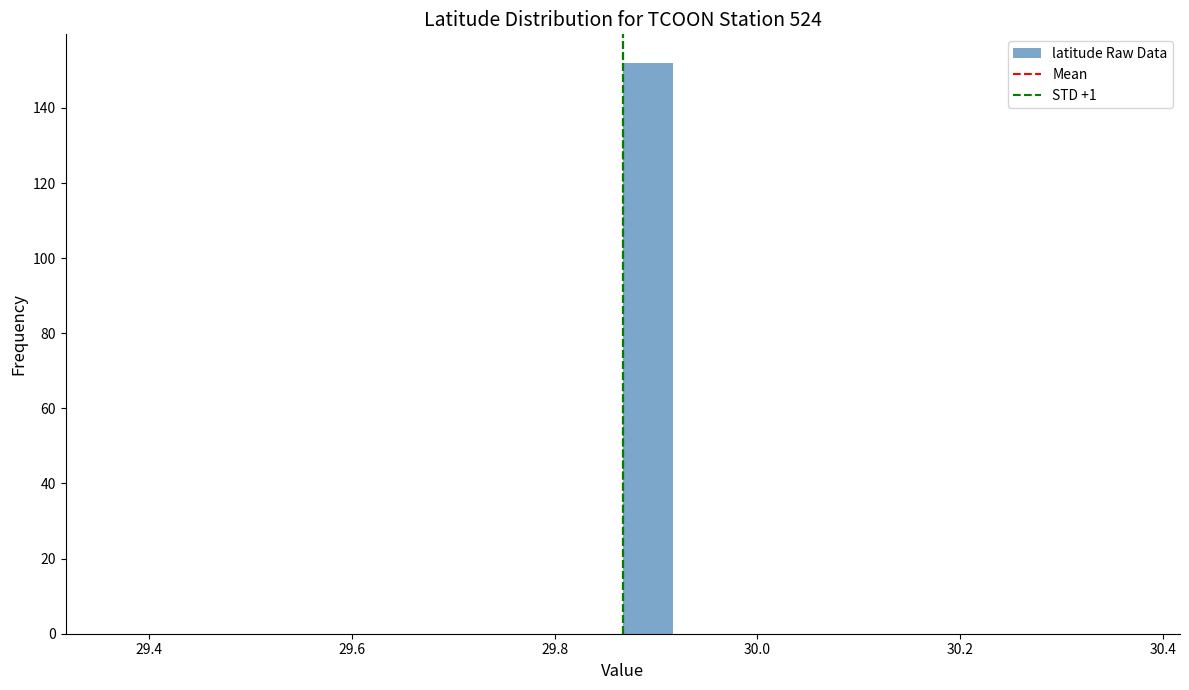

Read against the x-axis, roughly where is the centre of the tallest bar?

29.90